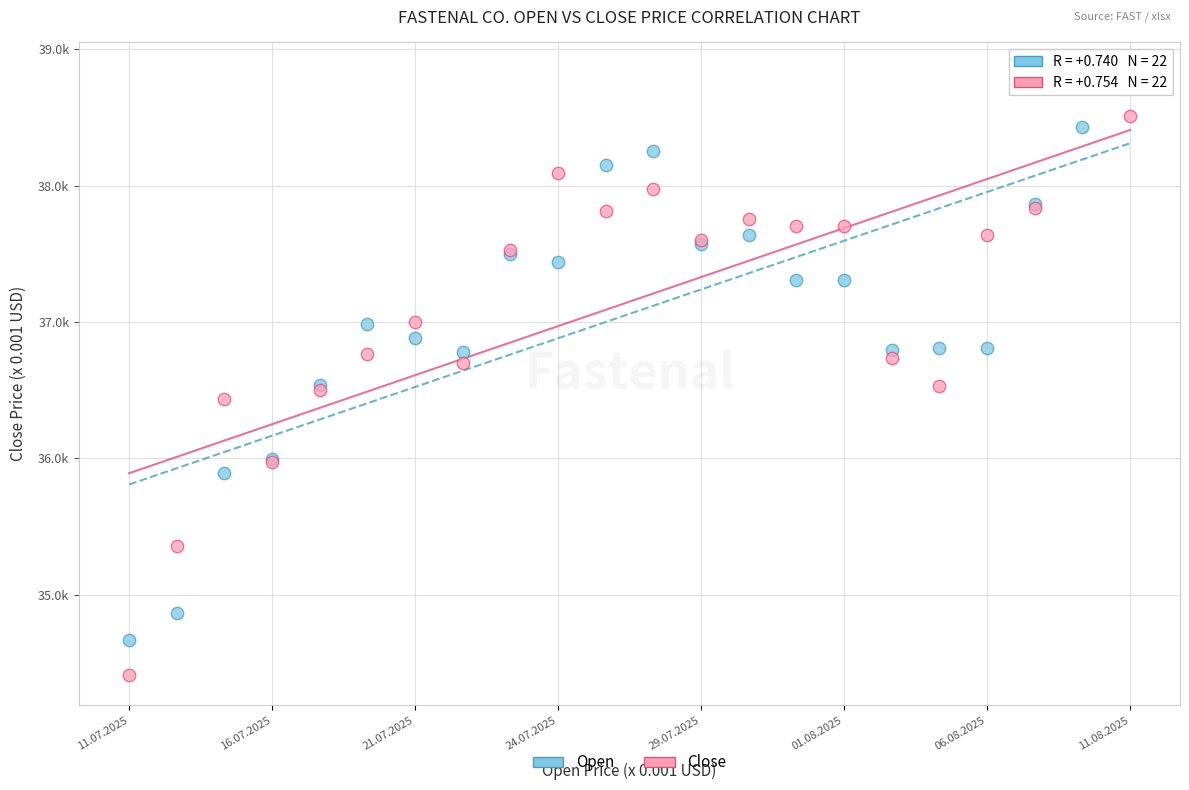

Which series contains the highest Y value?

Open